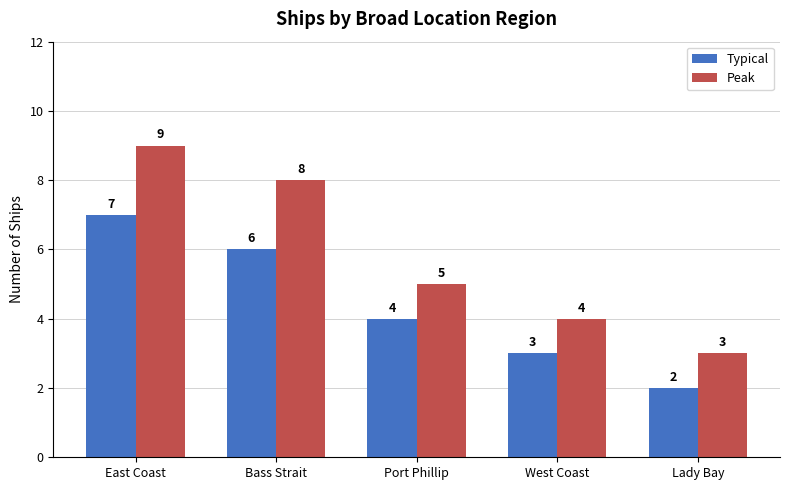

The value of Typical at East Coast is 5. True or false?

False